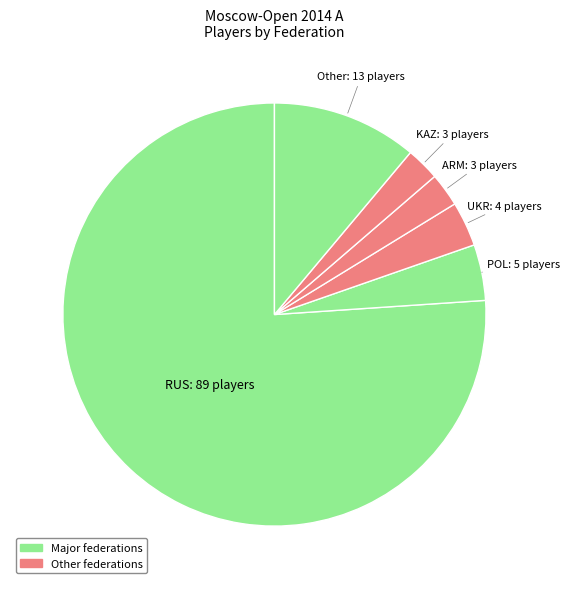

Between POL: 5 players and UKR: 4 players, which is larger?

POL: 5 players